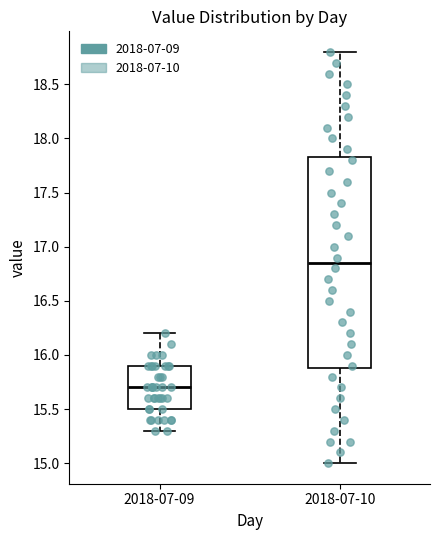

Reading left to right, read every box against the y-axis: the position of its median line, the range the box covers, and the ends of its whiskers. The values are not printed on the chart, so give them approximately, as read against the axis.

2018-07-09: median 15.70, box 15.50 to 15.90, whiskers 15.30 to 16.20
2018-07-10: median 16.85, box 15.90 to 17.85, whiskers 15.00 to 18.80